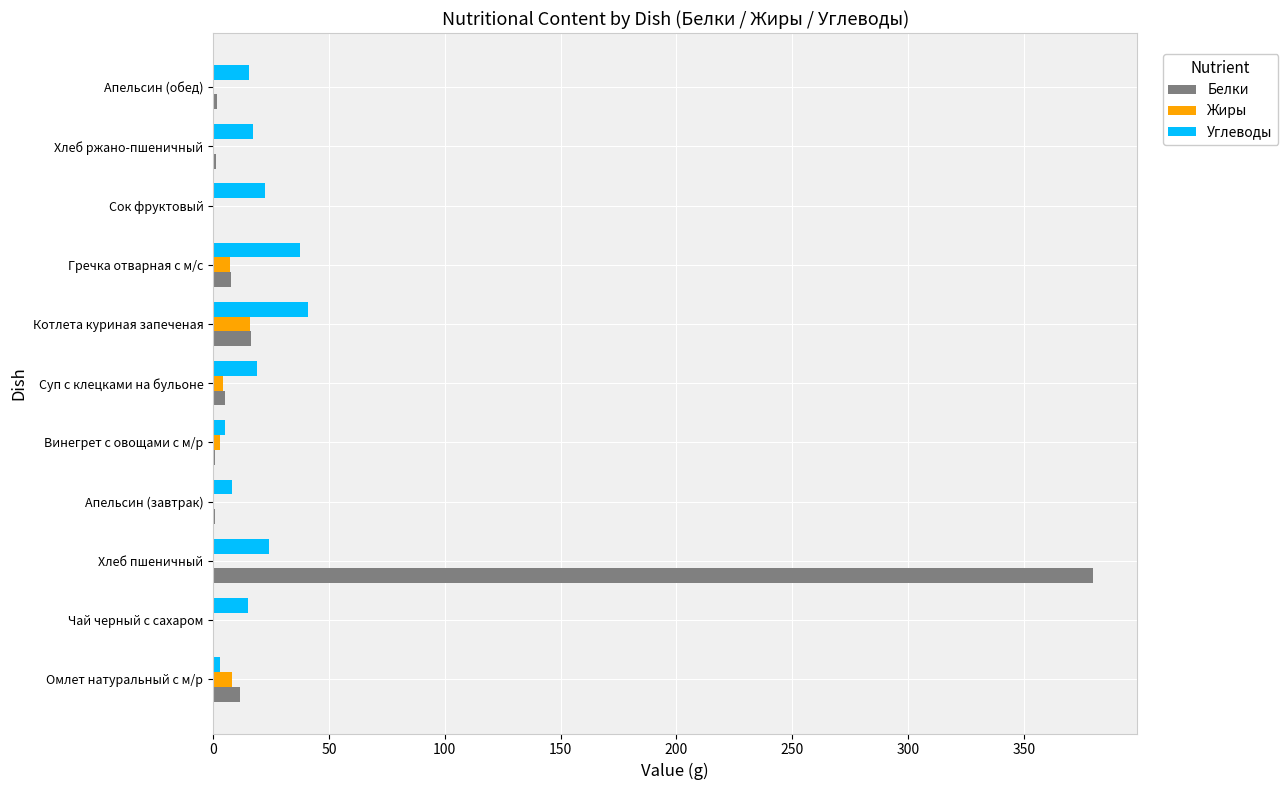

Is the value of Углеводы at Гречка отварная с м/с greater than the value of Жиры at Хлеб пшеничный?

Yes